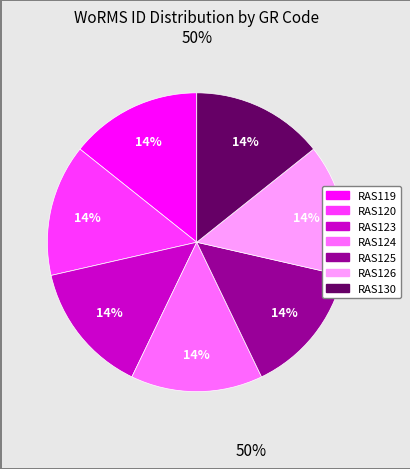

Approximately how many times larger is the value at RAS126 compared to RAS123?

1.0